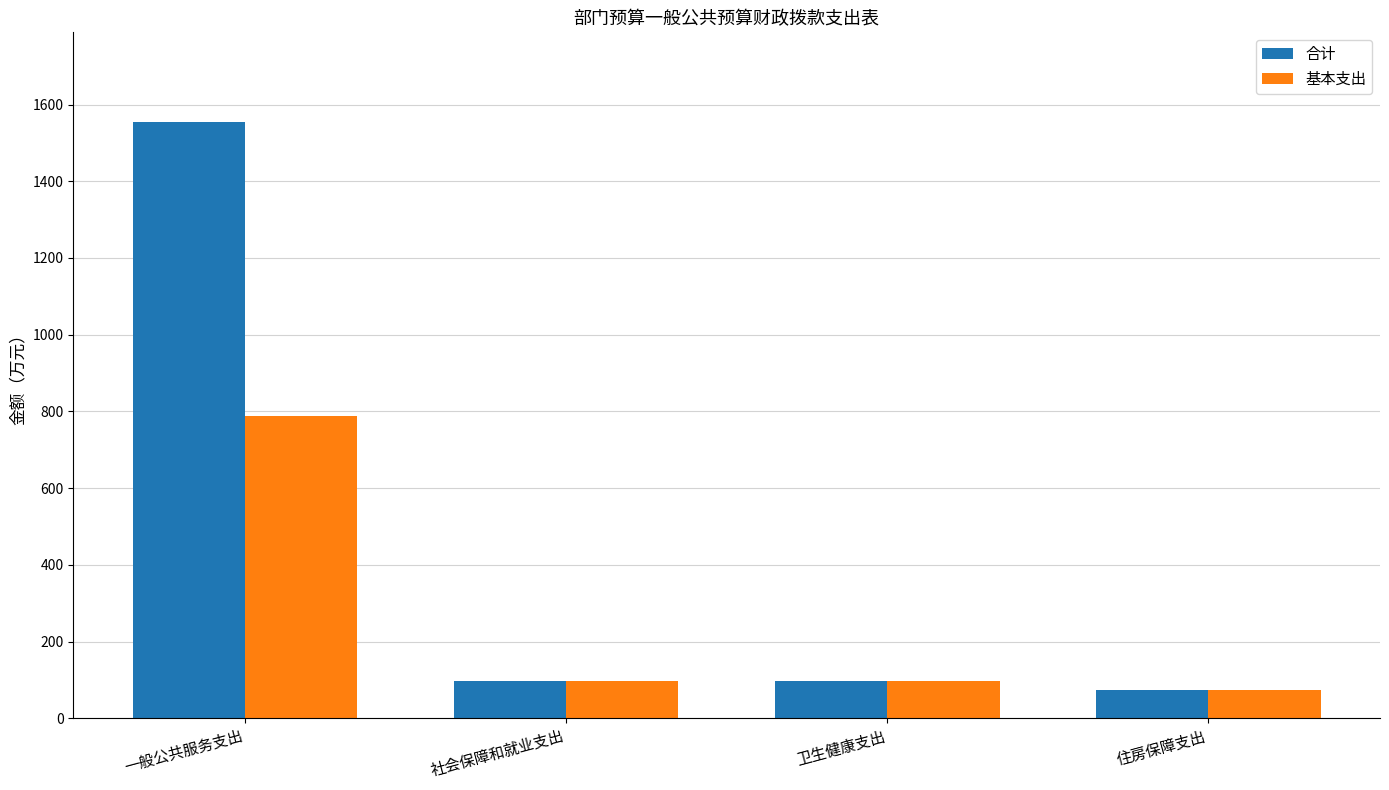

What is the average value of the 合计 series?

456.0